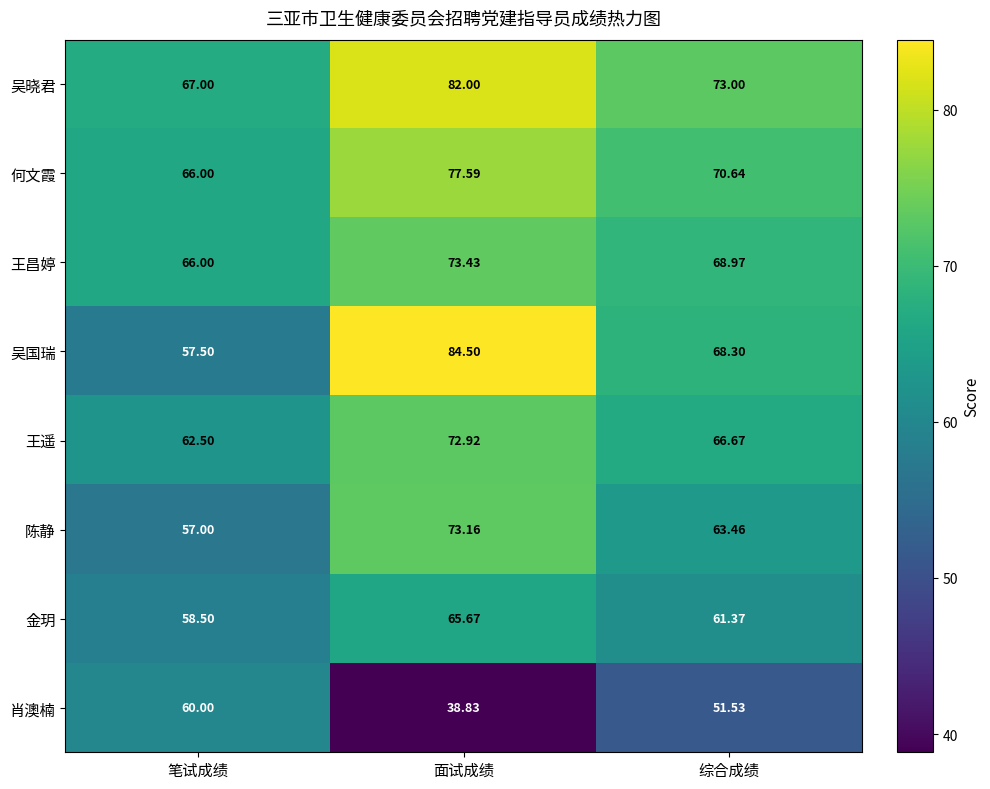

Which series has the widest spread of values?

吴国瑞